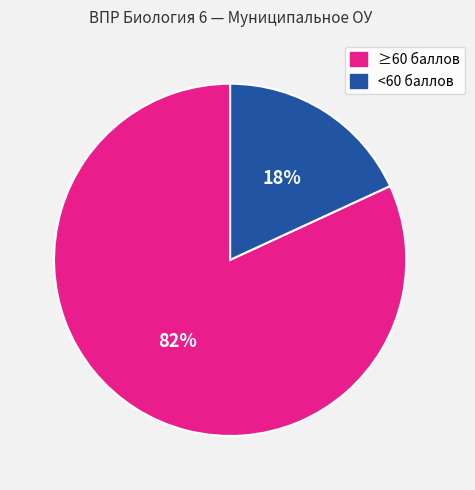

Is there a majority slice in this chart?

Yes